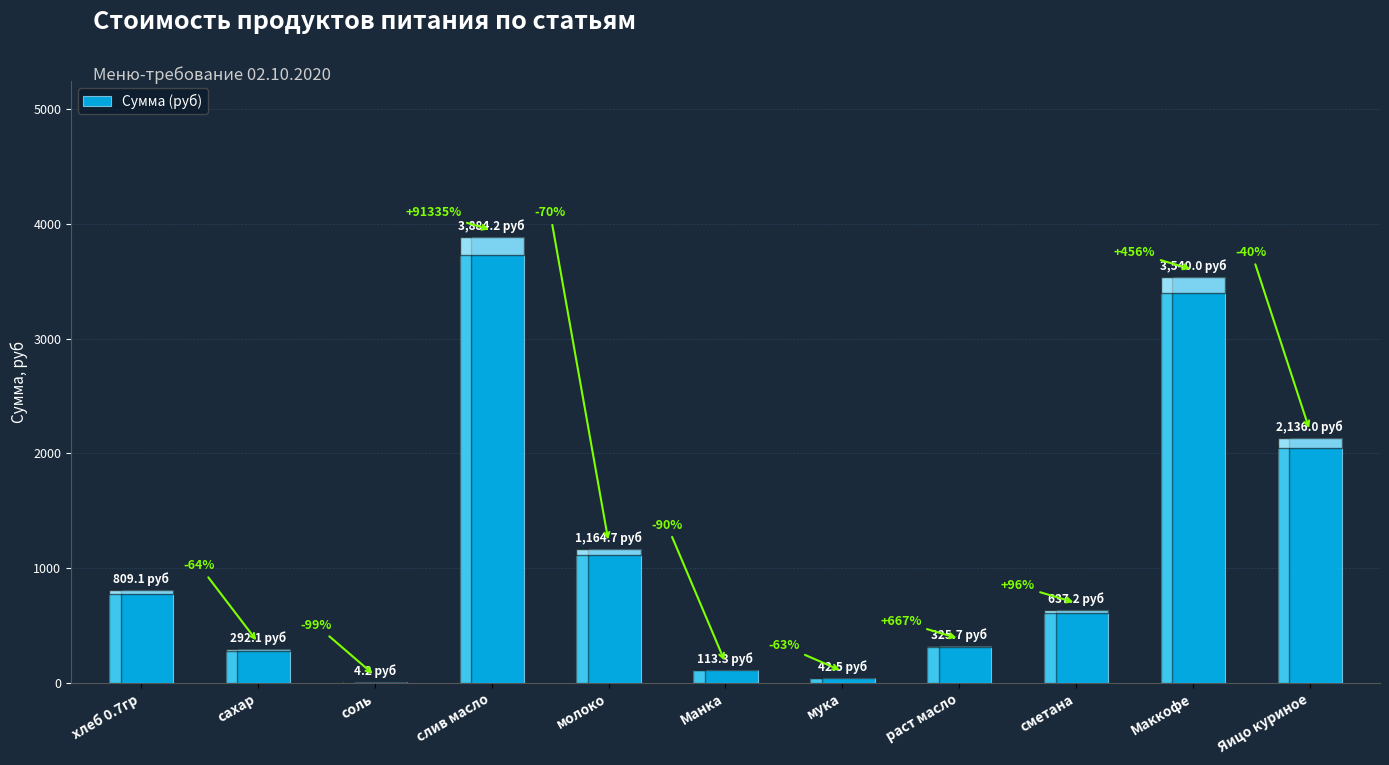

At which category does the chart reach its minimum across all series?

соль